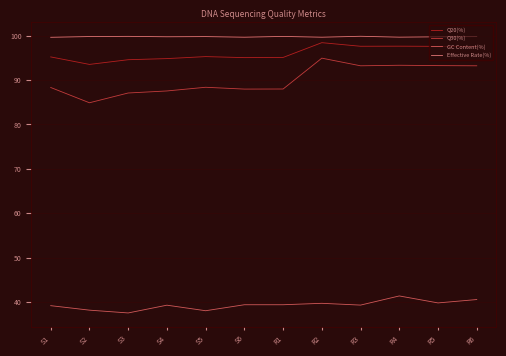

At which label does Q30(%) reach its peak?

R2